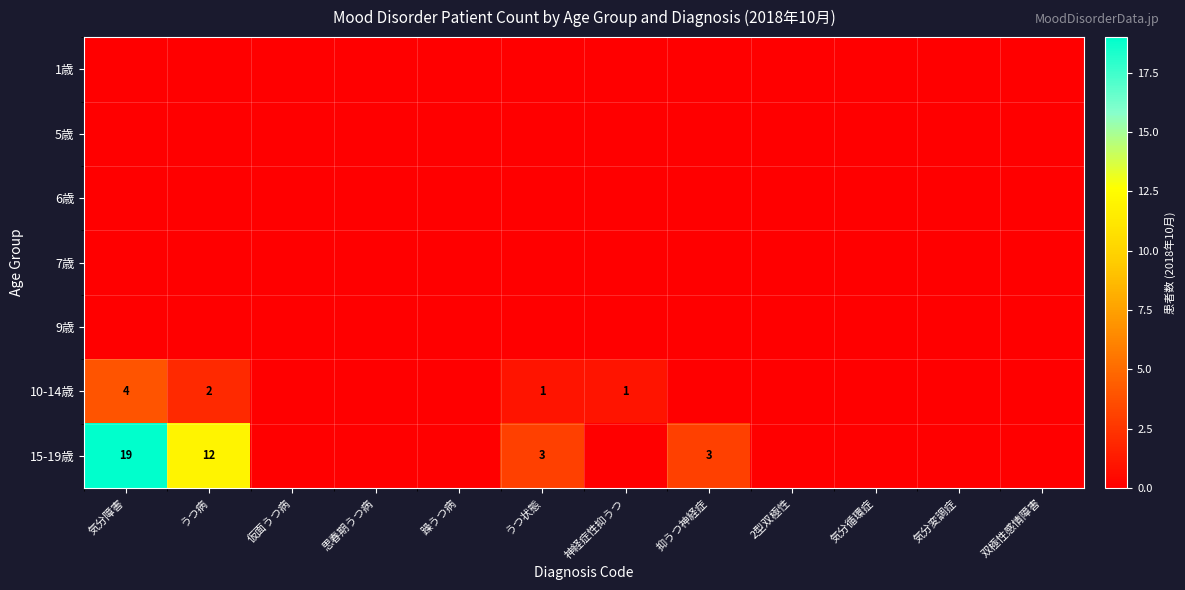

Where is 6歳 nearest to the value 0?

気分障害